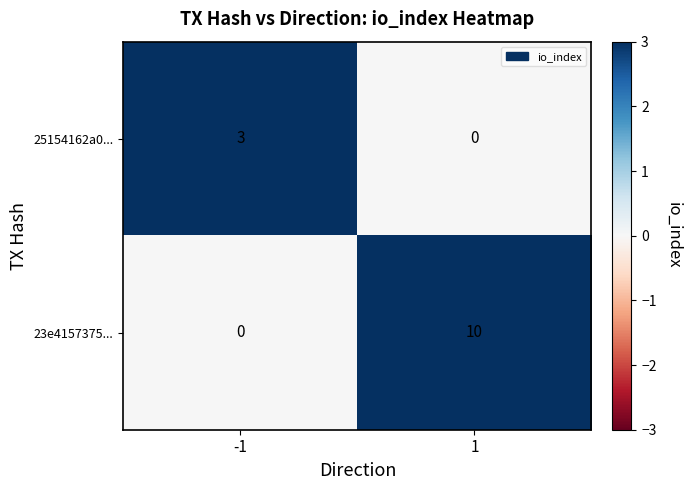

Count the number of categories in the chart.

2